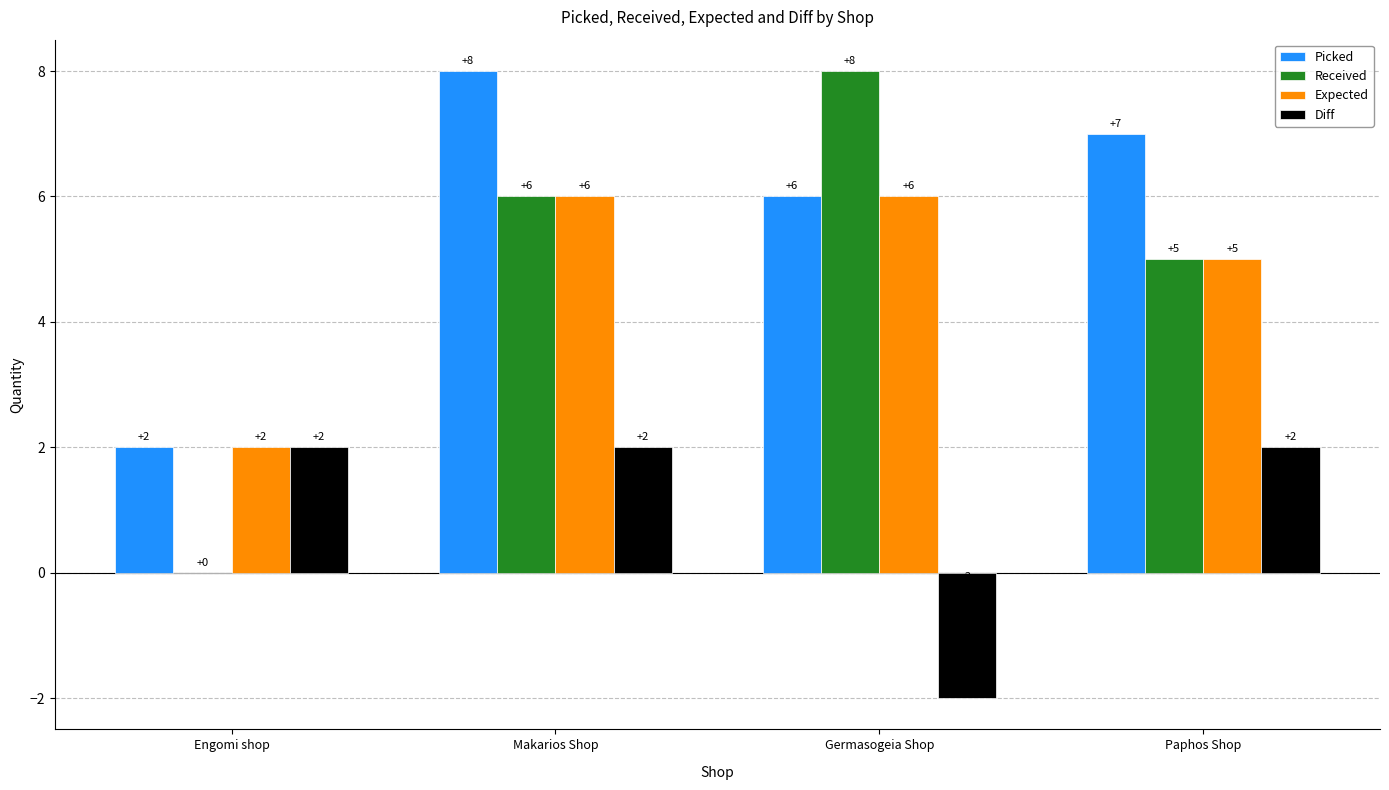

Reading right to left, what are all the values shown in this chart?

Picked: Paphos Shop=7	Germasogeia Shop=6	Makarios Shop=8	Engomi shop=2
Received: Paphos Shop=5	Germasogeia Shop=8	Makarios Shop=6	Engomi shop=0
Expected: Paphos Shop=5	Germasogeia Shop=6	Makarios Shop=6	Engomi shop=2
Diff: Paphos Shop=2	Germasogeia Shop=-2	Makarios Shop=2	Engomi shop=2